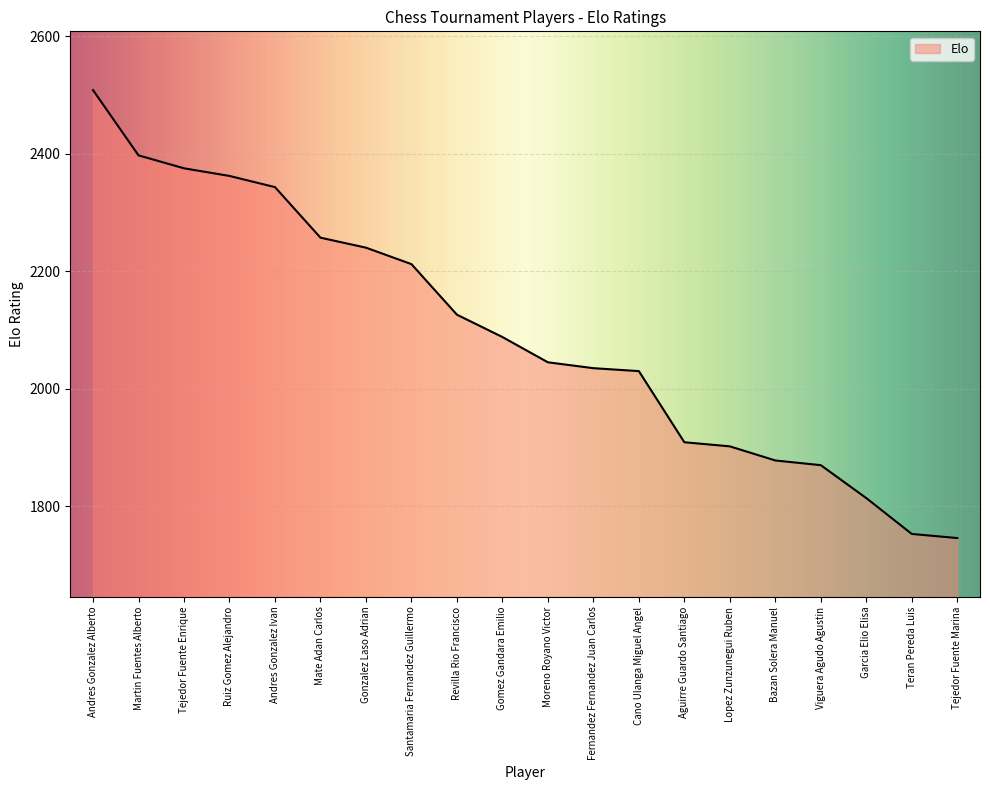

Is it true that the value at Lopez Zunzunegui Ruben is 1902?

True